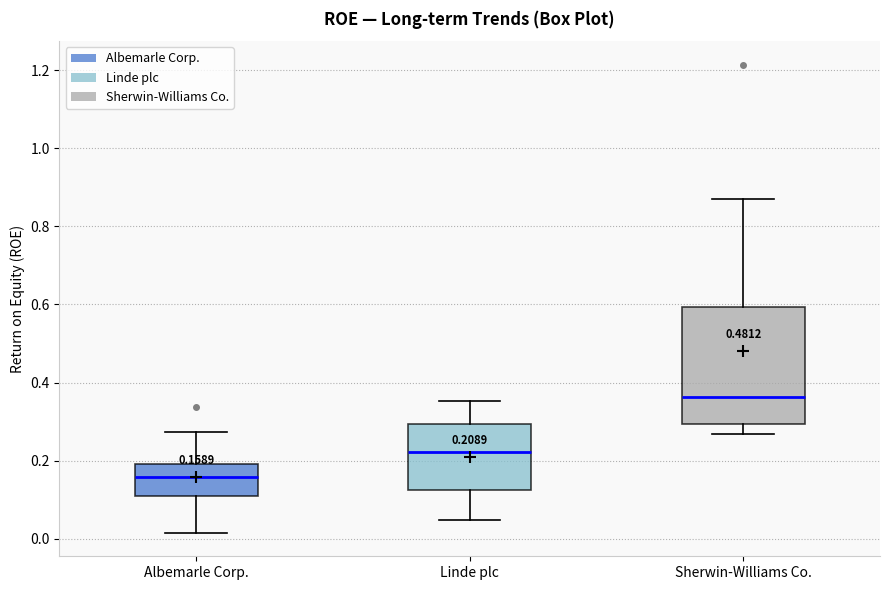

Which box has the highest median line?

Sherwin-Williams Co.